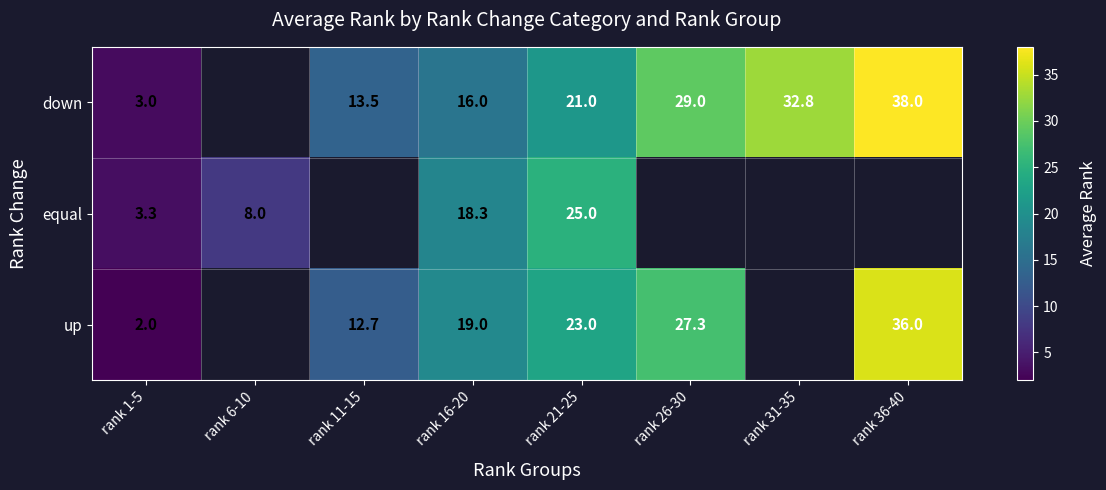

Between rank 16-20 and rank 21-25, which is larger?

rank 21-25